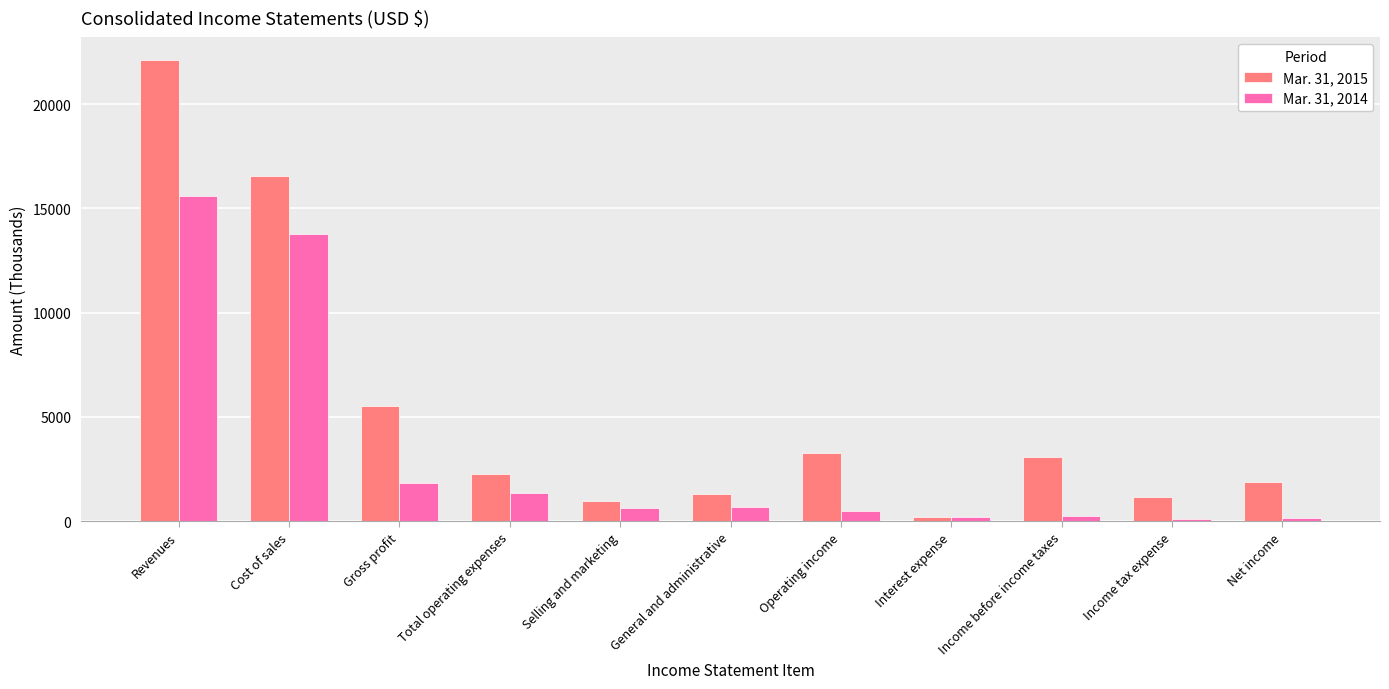

How many values in the Mar. 31, 2015 series are below 2255?

5